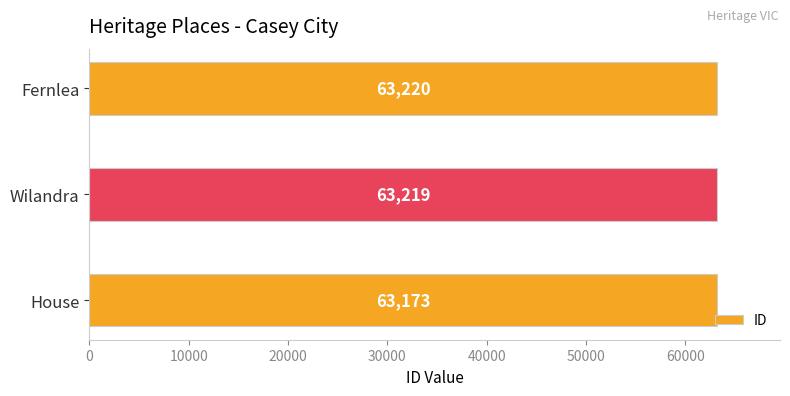

How many data points does each series have?

3